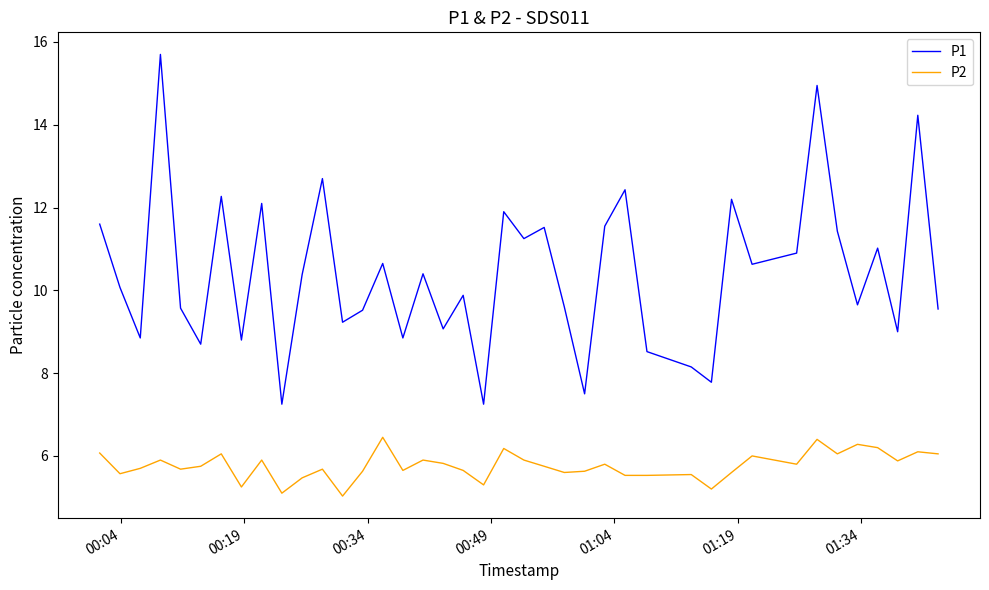

Which series has the widest spread of values?

P1